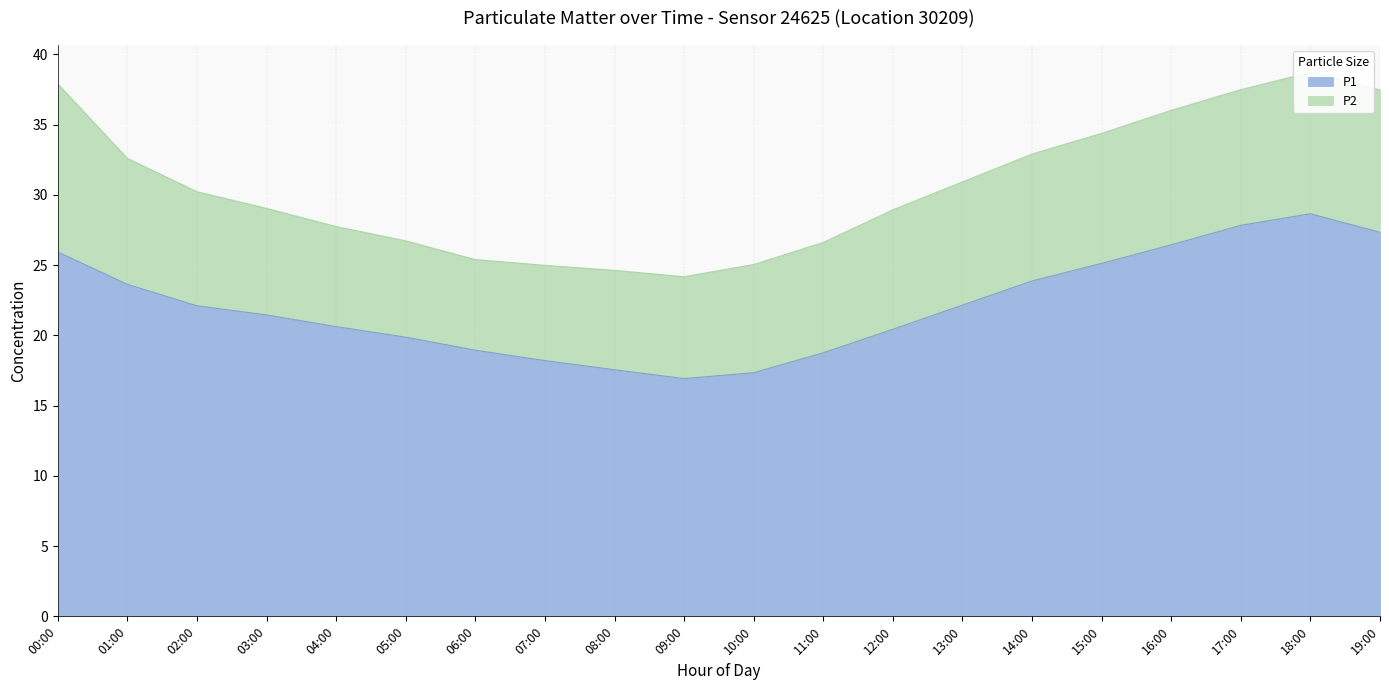

How many points are lower than both their immediate neighbors (excluding endpoints)?

1